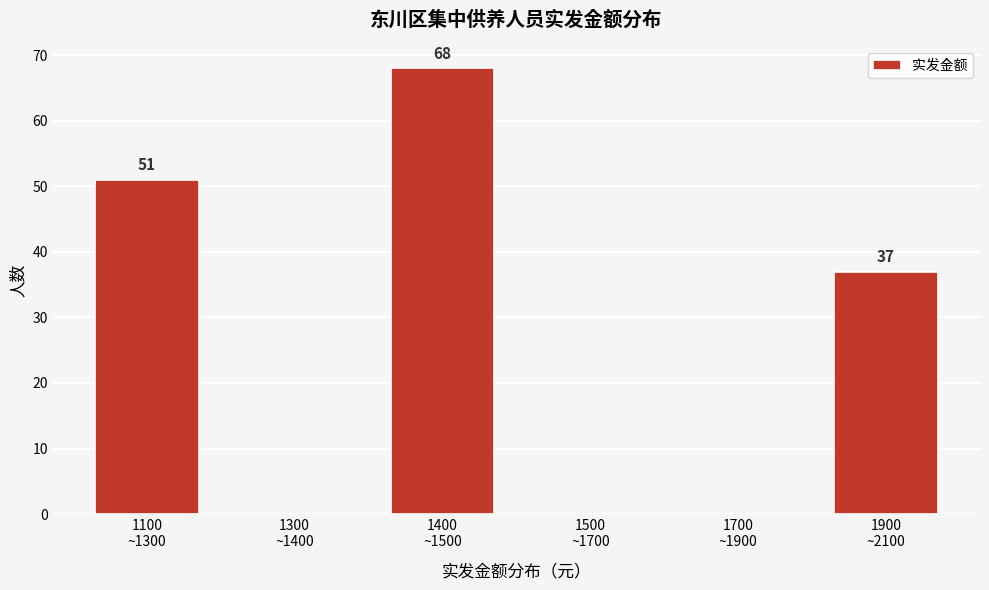

What is the greatest value displayed?

68